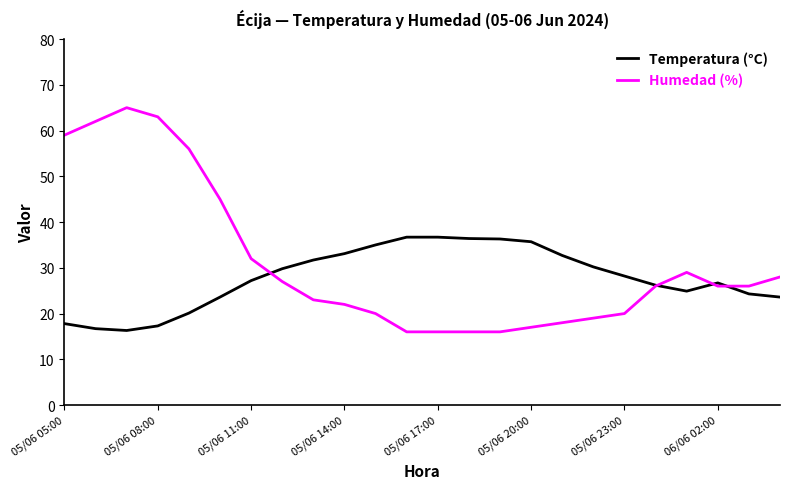

Which series has the largest total across all categories?

Humedad (%)